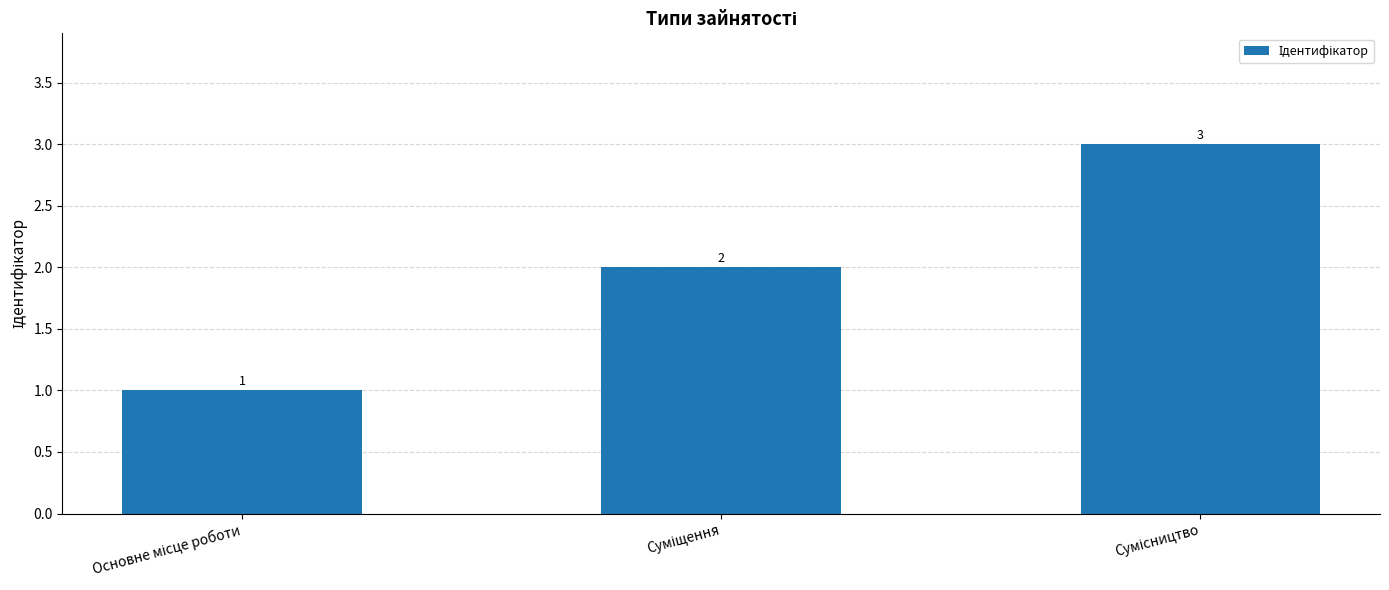

What is the minimum value shown in the chart?

1